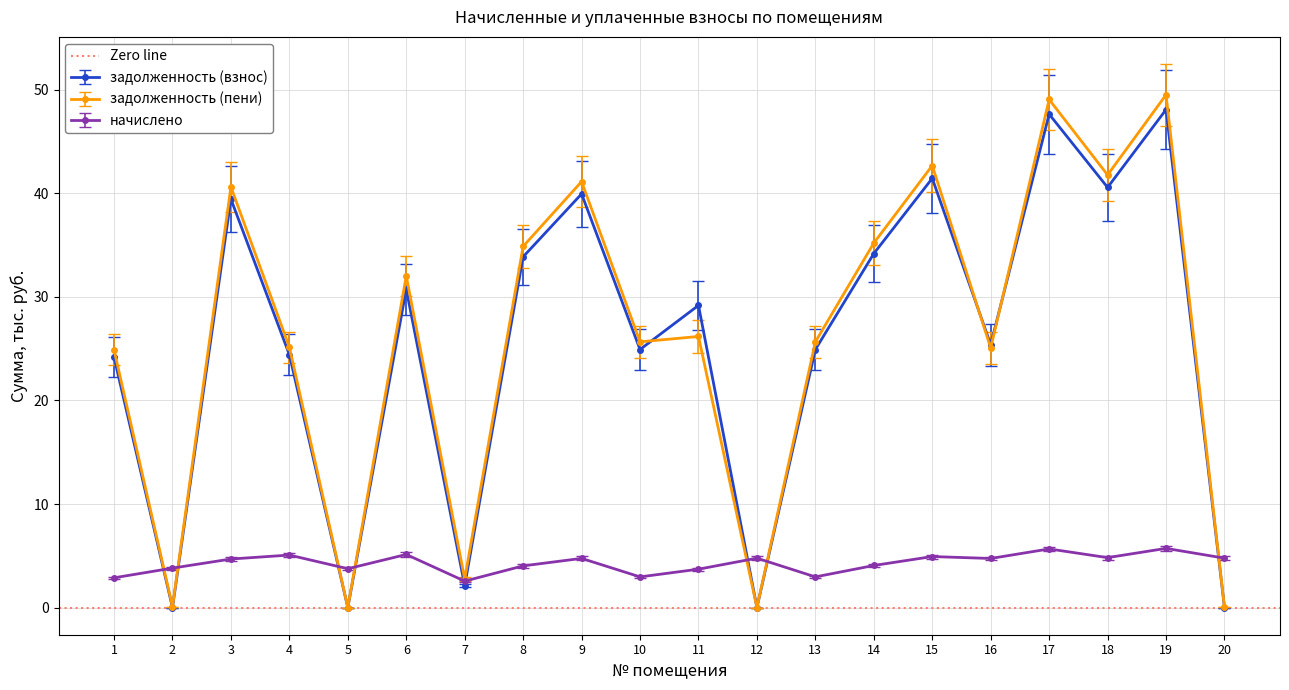

True or false: задолженность (взнос) has a value of 25.3 at 3.

False